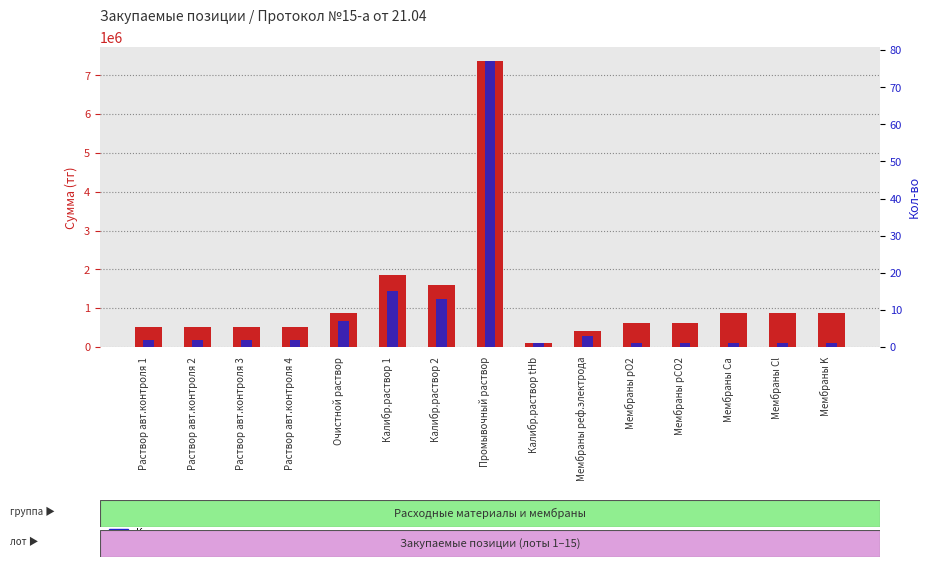

Rank the series at Промывочный раствор from lowest to highest value.

Кол-во, Сумма закупа (тг)